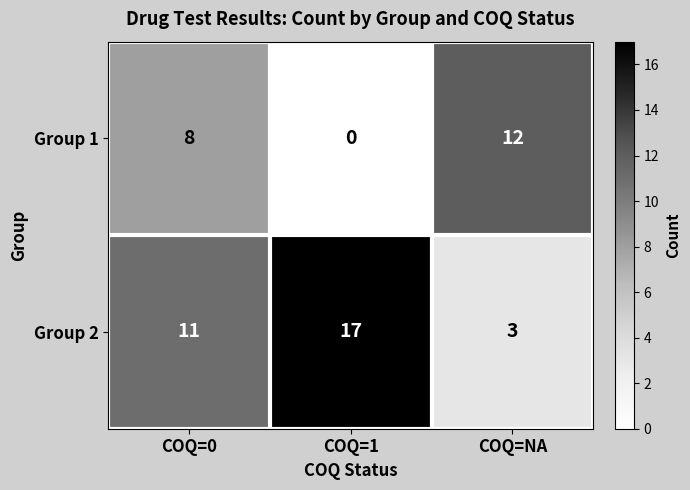

At how many categories does at least one series exceed 0?

3